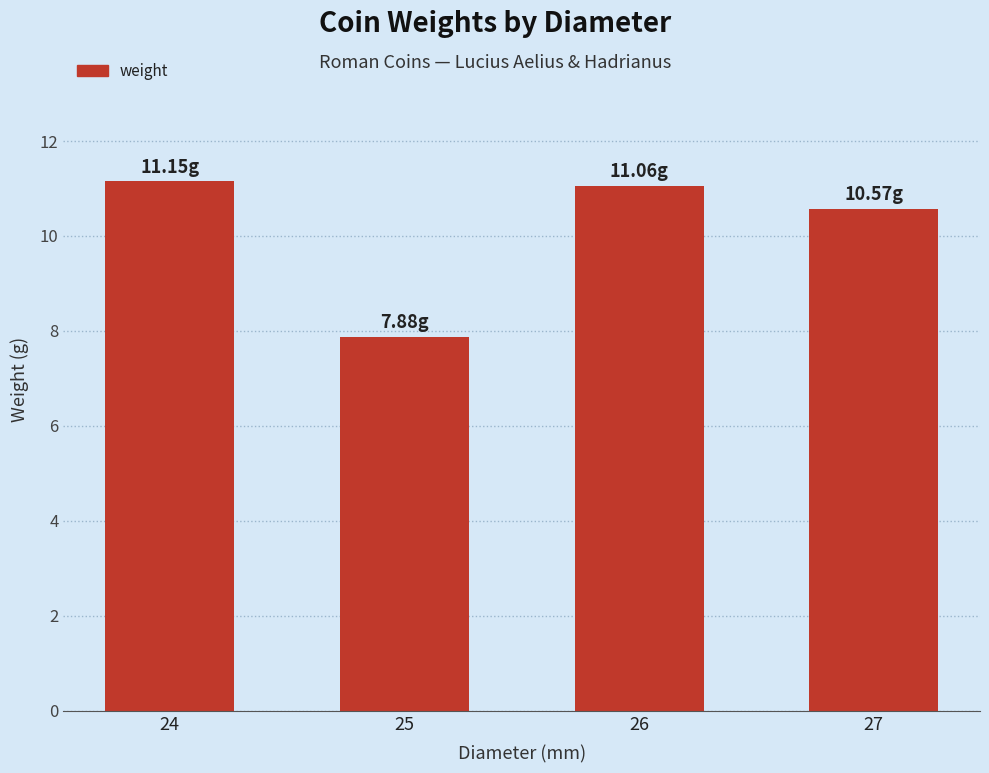

How many bars are there in total?

4